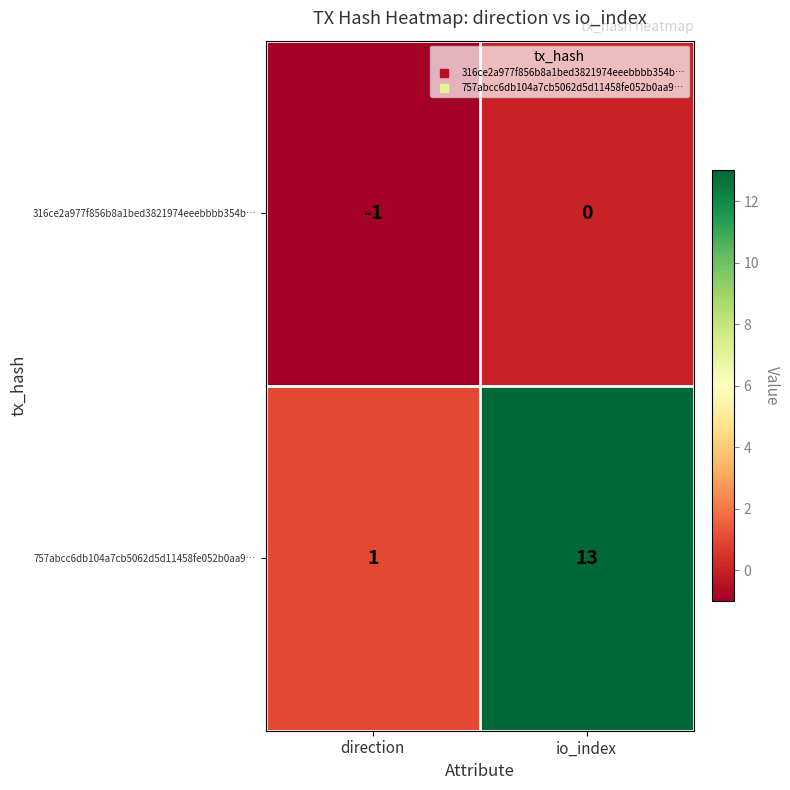

Rank the series by their average value, from highest to lowest.

757abcc6db104a7cb5062d5d11458fe052b0aa9…, 316ce2a977f856b8a1bed3821974eeebbbb354b…